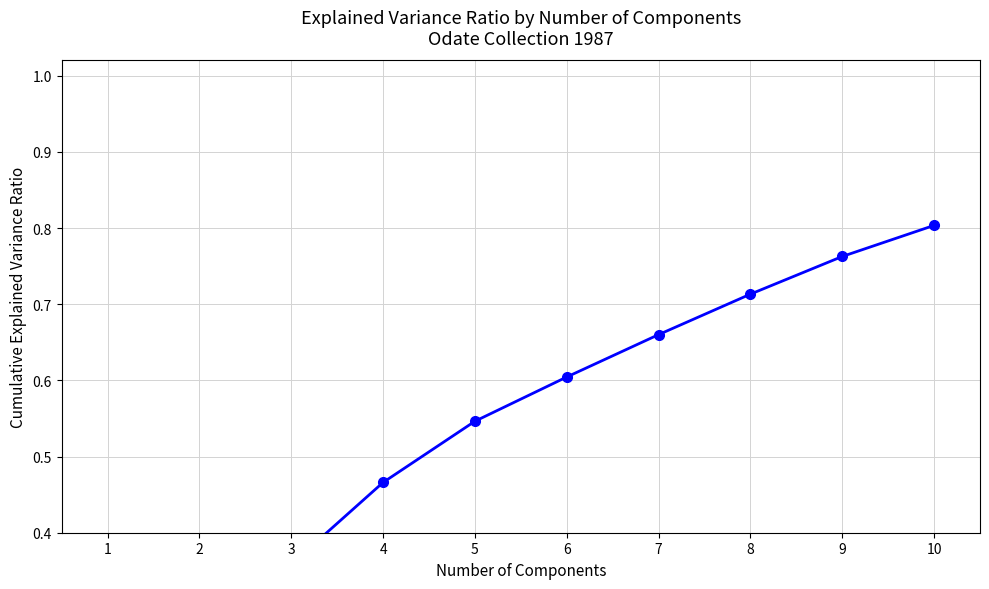

What is the change in value from 4 to 10?

+0.3